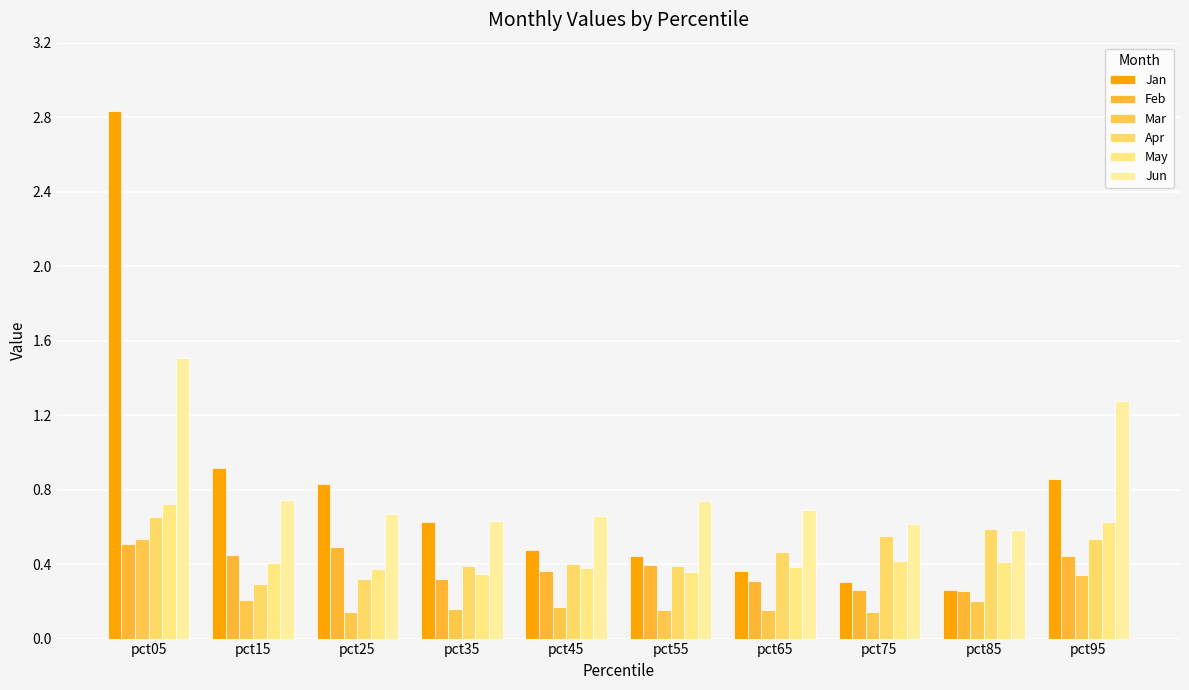

What is the value of the Jan bar at the 7th from the left?

0.4